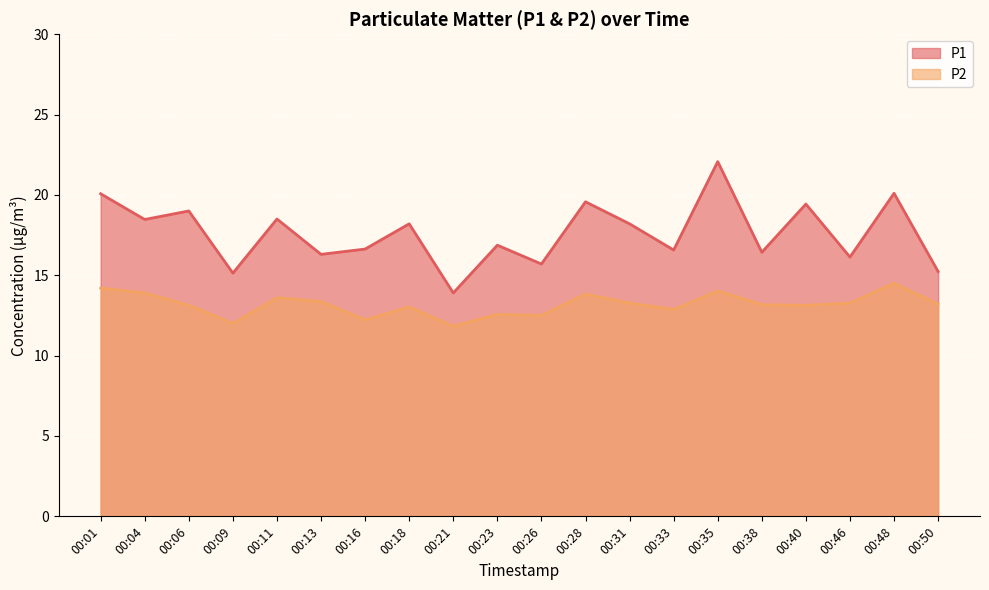

At 00:04, list the series in order from largest to smallest.

P1, P2